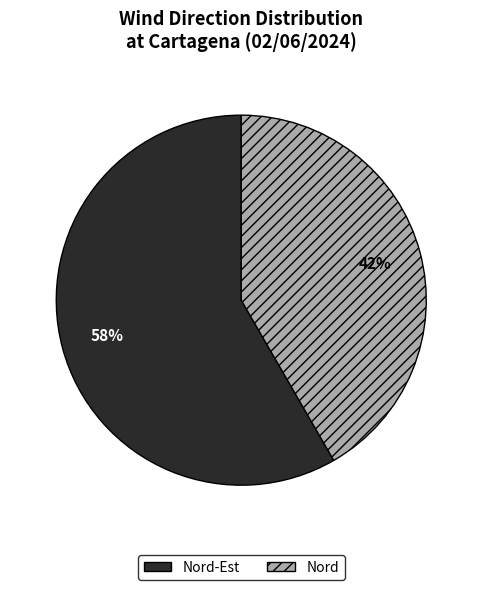

To the nearest percent, what is the combined percentage of Nord-Est and Nord?

100%